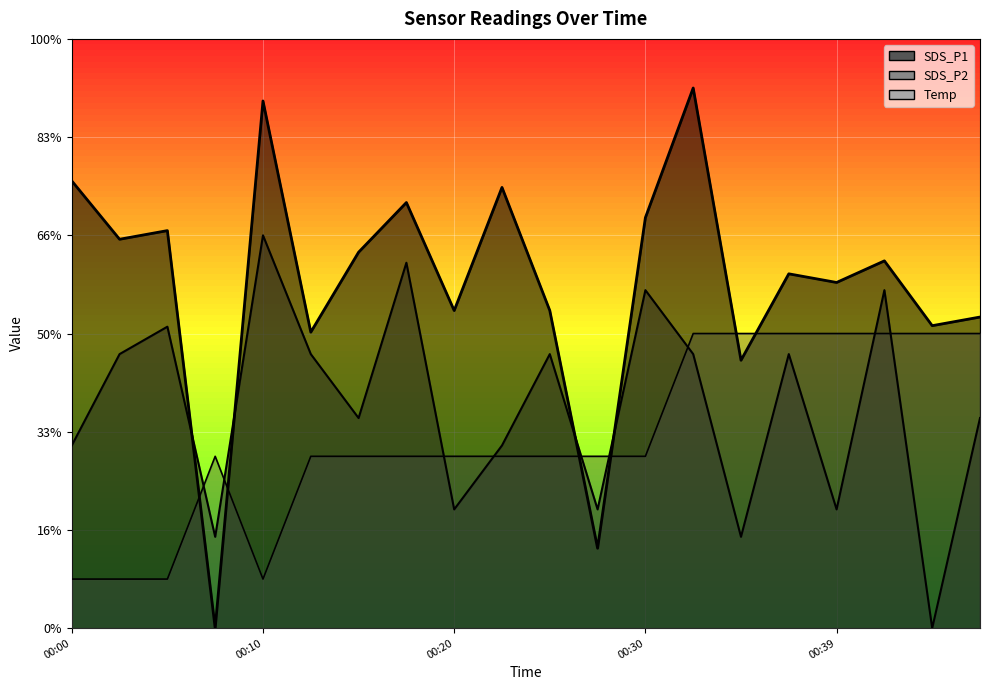

The value of SDS_P1 at 00:32 is 5.5. True or false?

True